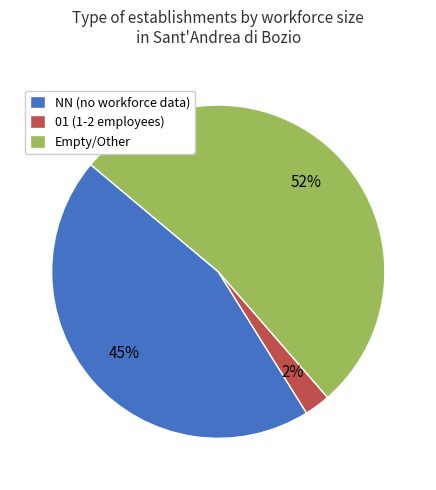

To the nearest percent, what is the average slice percentage?

33%